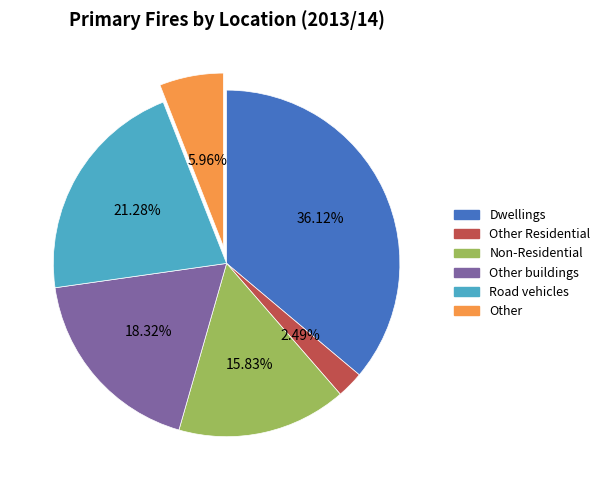

Is there any slice that represents more than half of the pie?

No